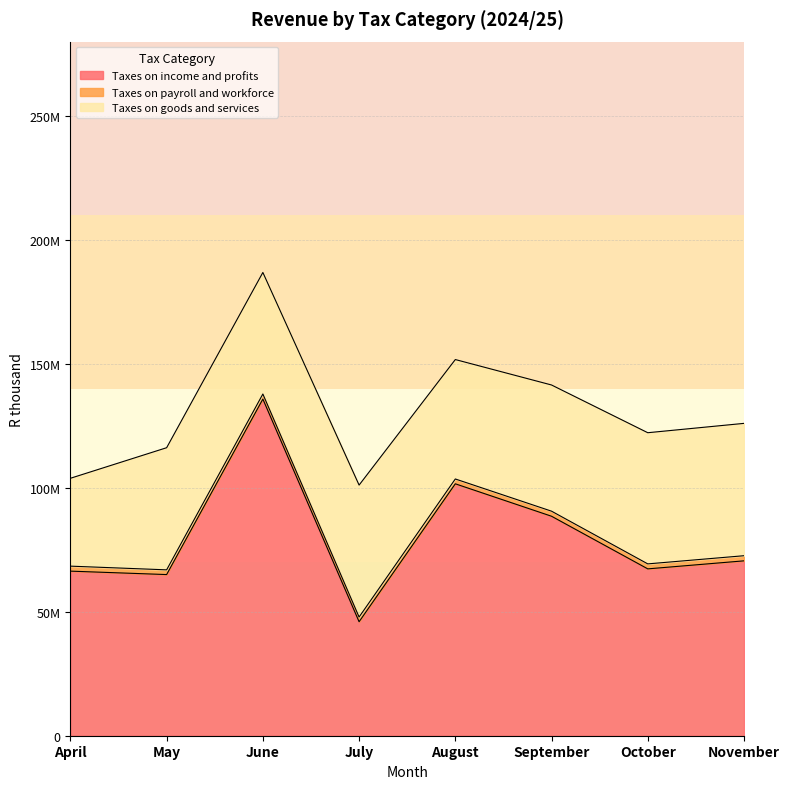

What is the difference between the Taxes on payroll and workforce values at November and September?

22943.7